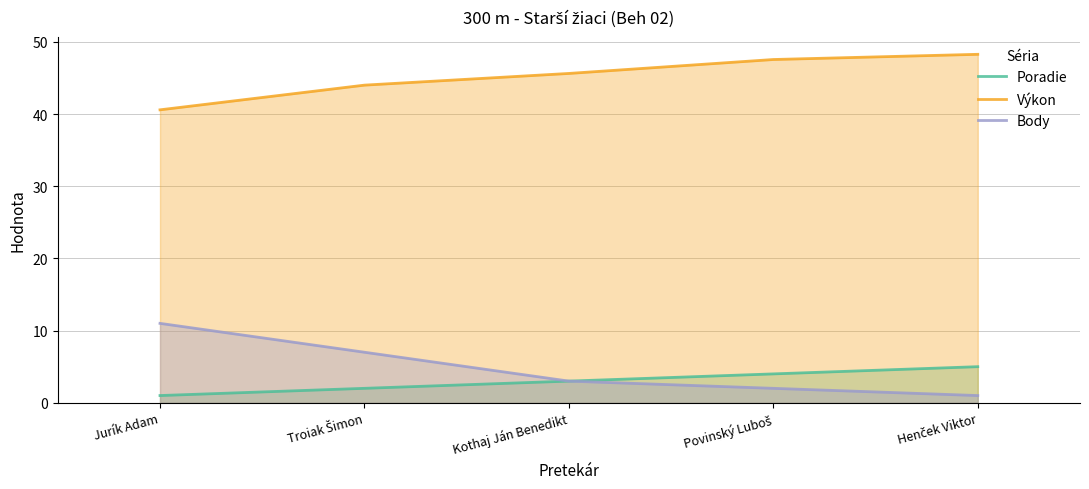

What is the maximum value for Poradie?

5.0